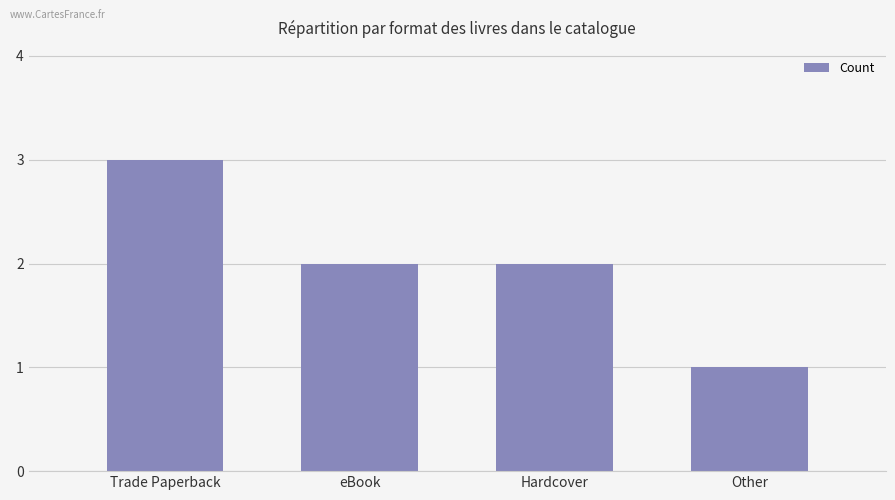

What is the minimum value shown in the chart?

1